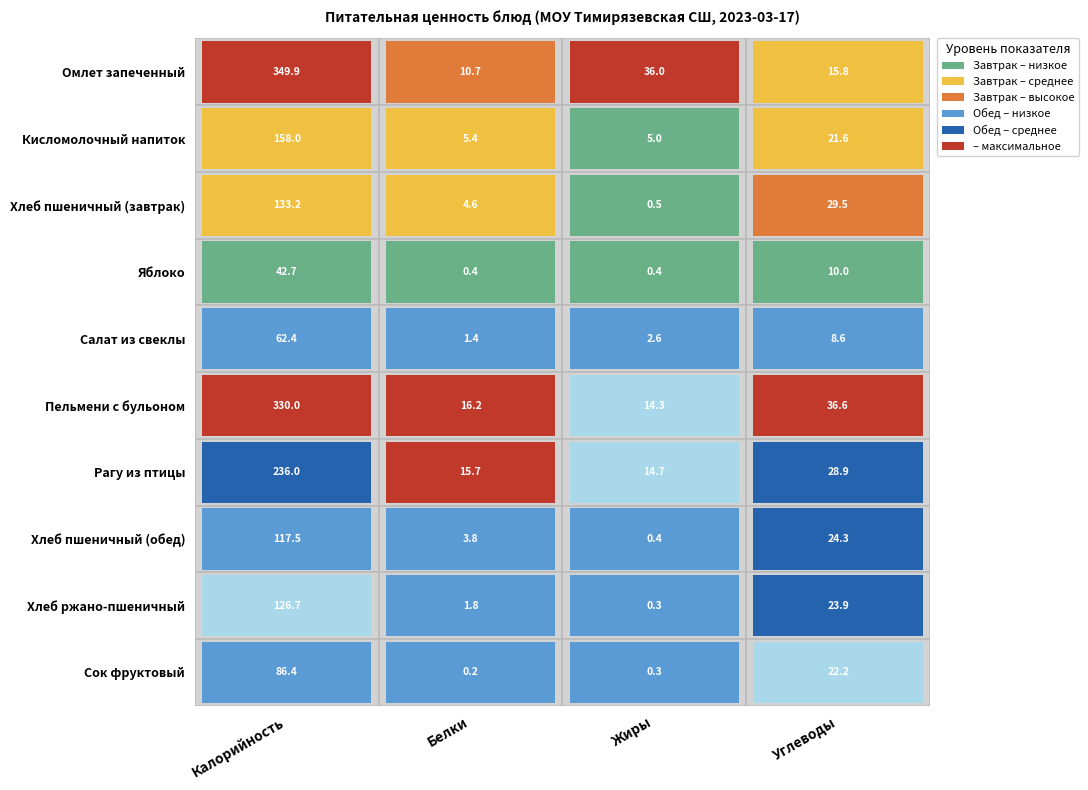

What is the maximum value shown in the chart?

349.9